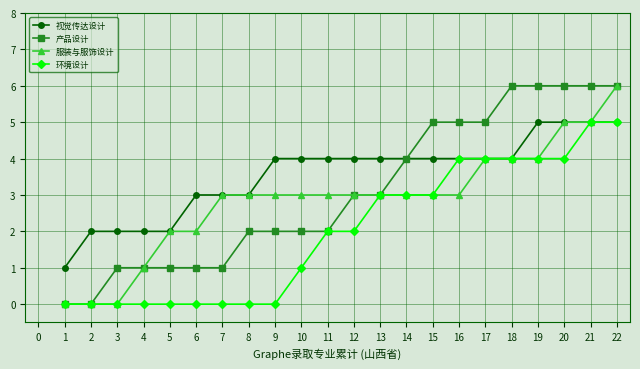

At which category is the sum across all series the highest?

22